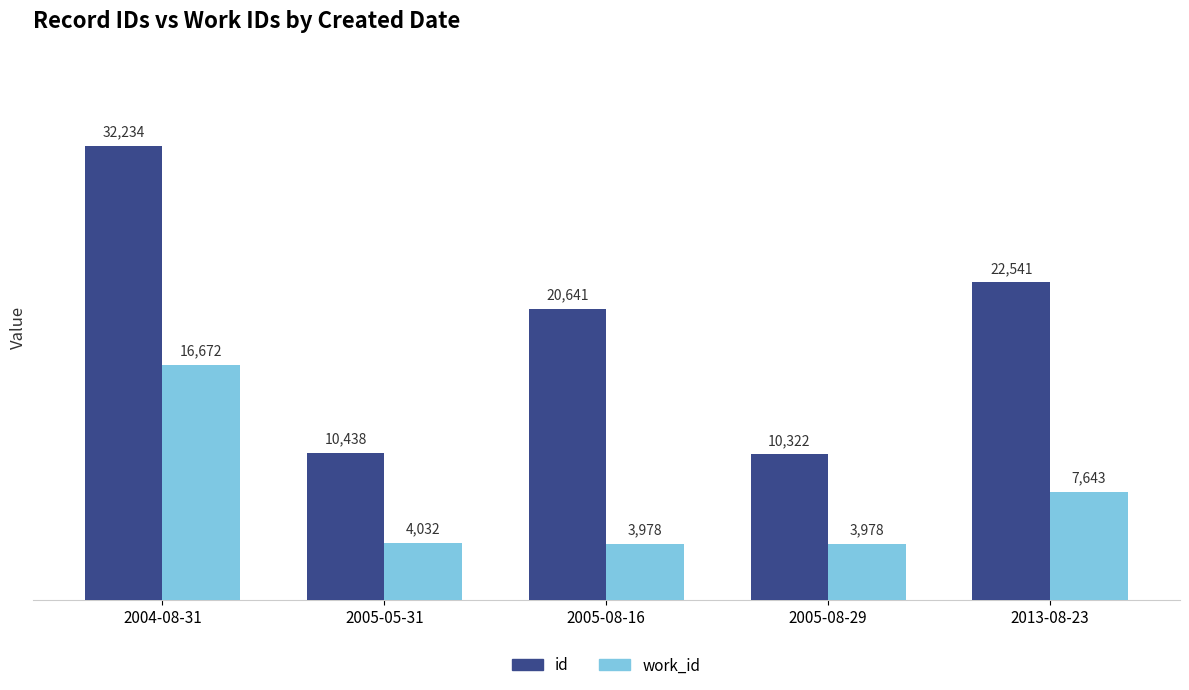

How many values in the work_id series are below 4032?

2